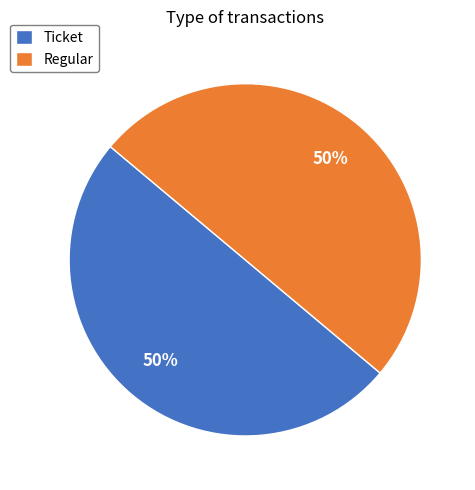

How many segments does this pie chart have?

2